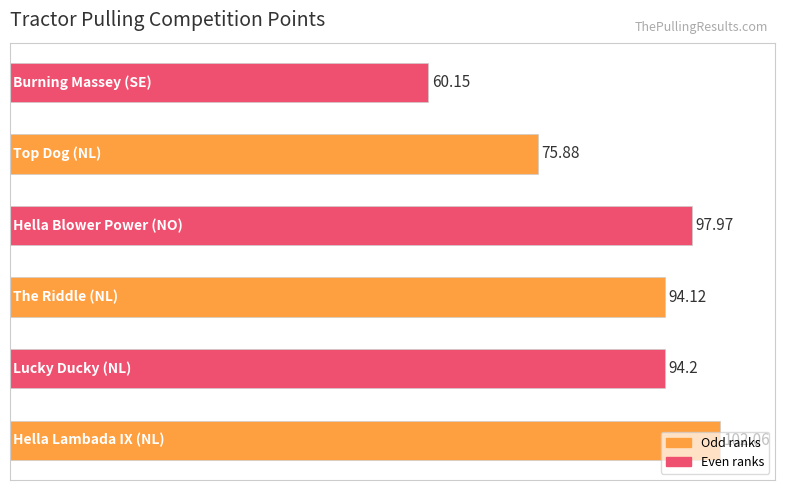

What is the difference between the second highest and minimum values?

37.8